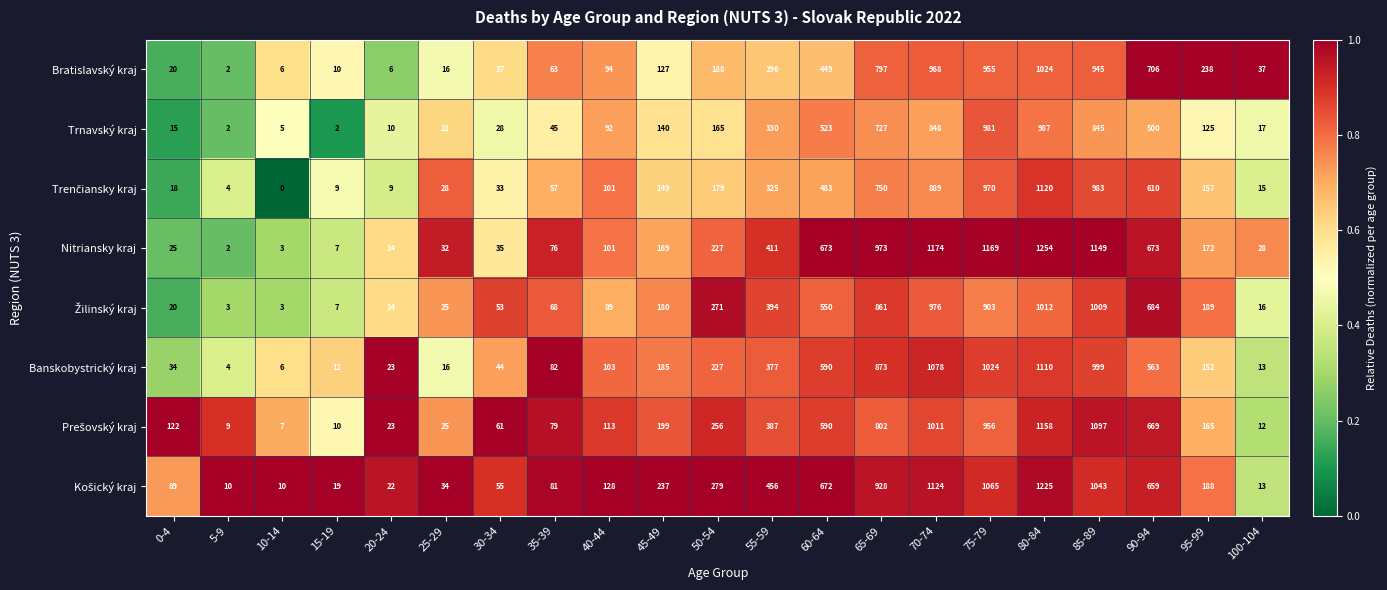

What is the sum of the Banskobystrický kraj values at 60-64 and 100-104?

603